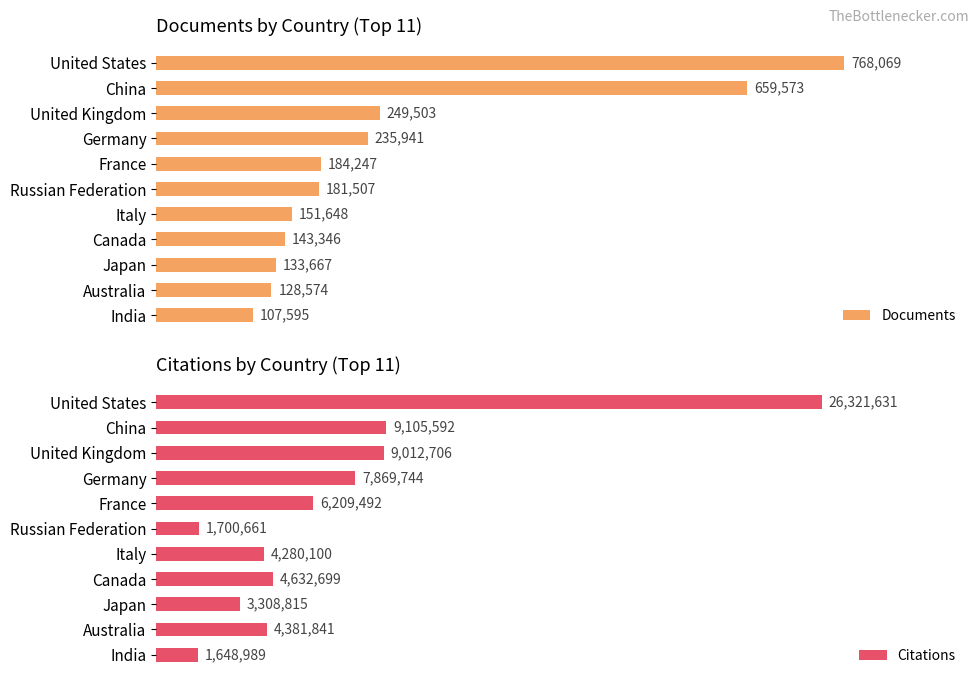

At which label is Documents closest to 437832?

United Kingdom